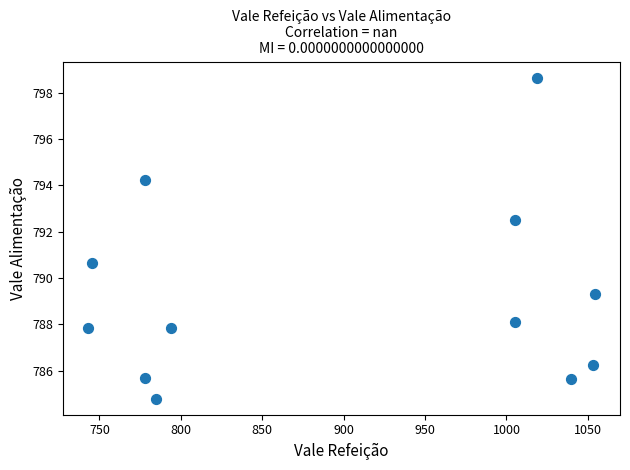

What is the range of Y values (max minus min)?

13.9